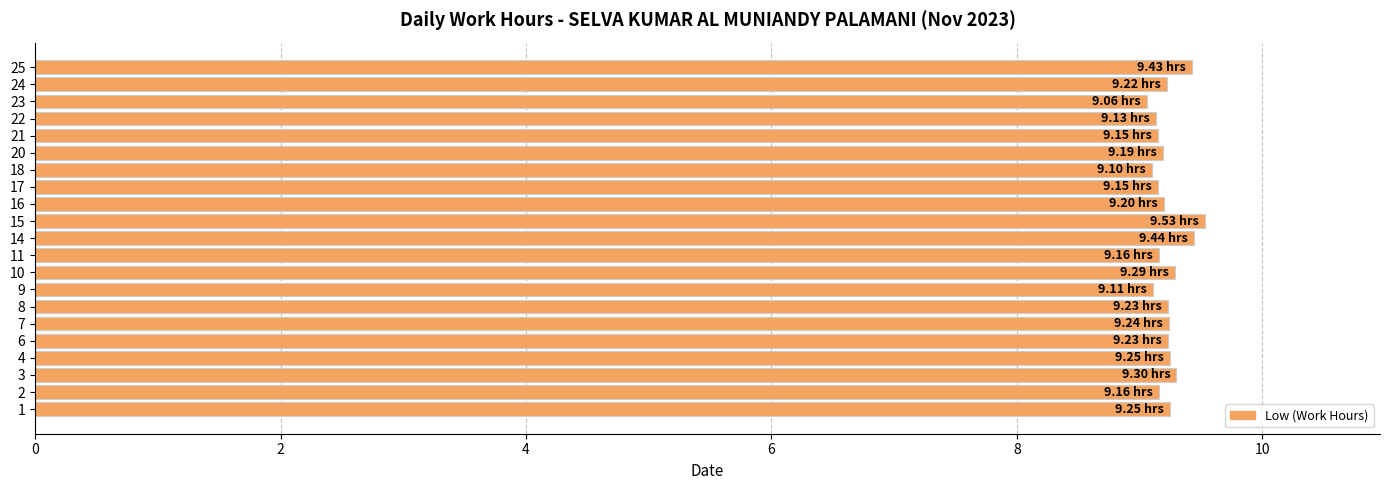

True or false: the data shows 2.1 at 2.

False